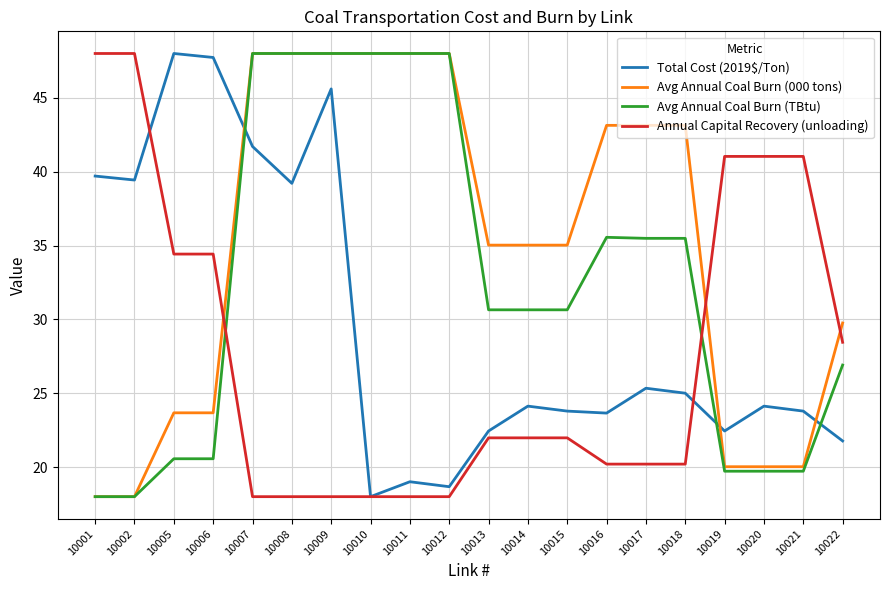

What is the difference between the Avg Annual Coal Burn (000 tons) values at 10012 and 10001?

30.0